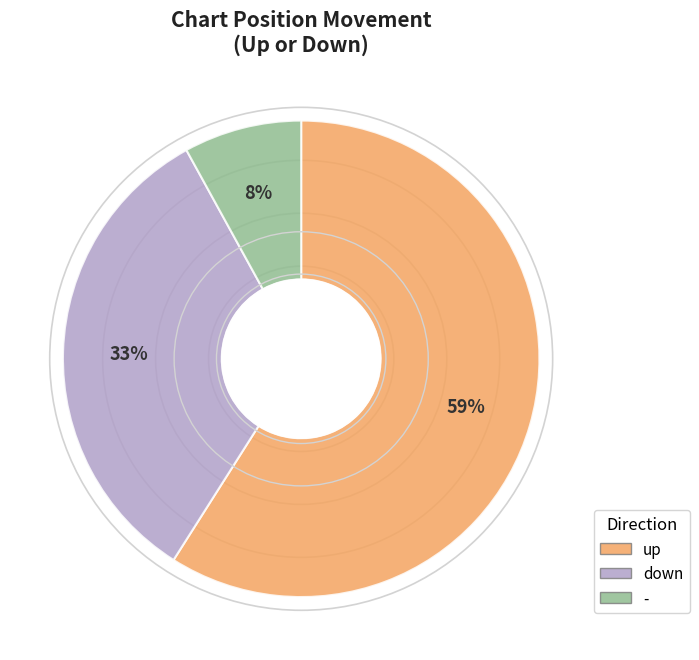

Which has a higher value, down or -?

down